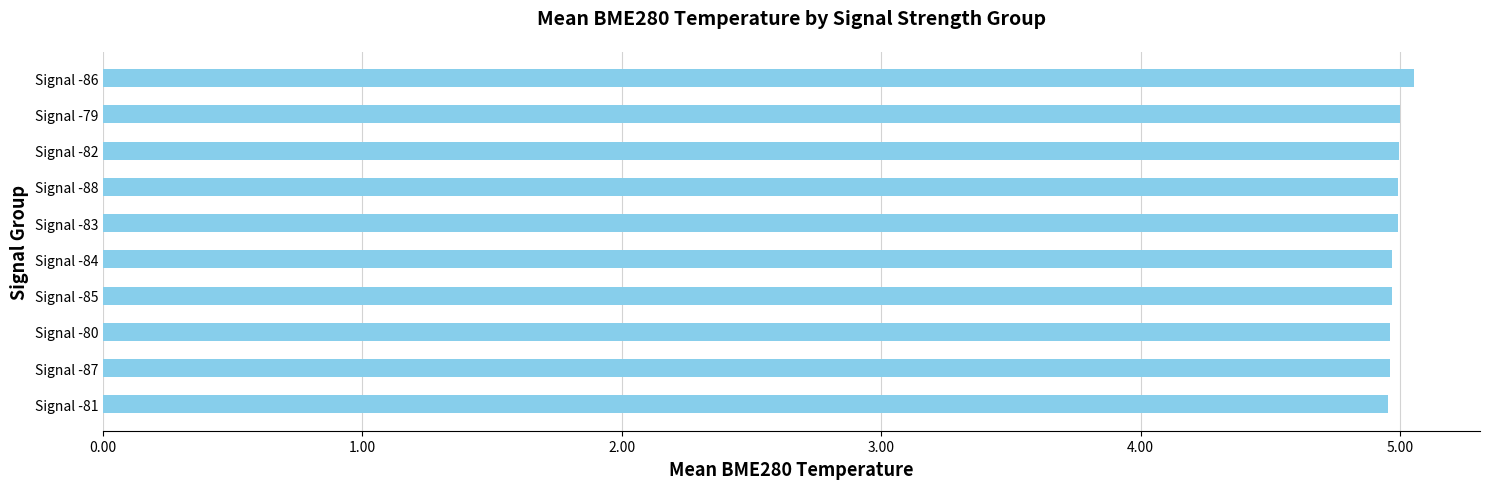

Reading bottom to top, what are all the values shown in this chart?

5.0	5.0	5.0	5.0	5.0	5.0	5.0	5.0	5.0	5.1